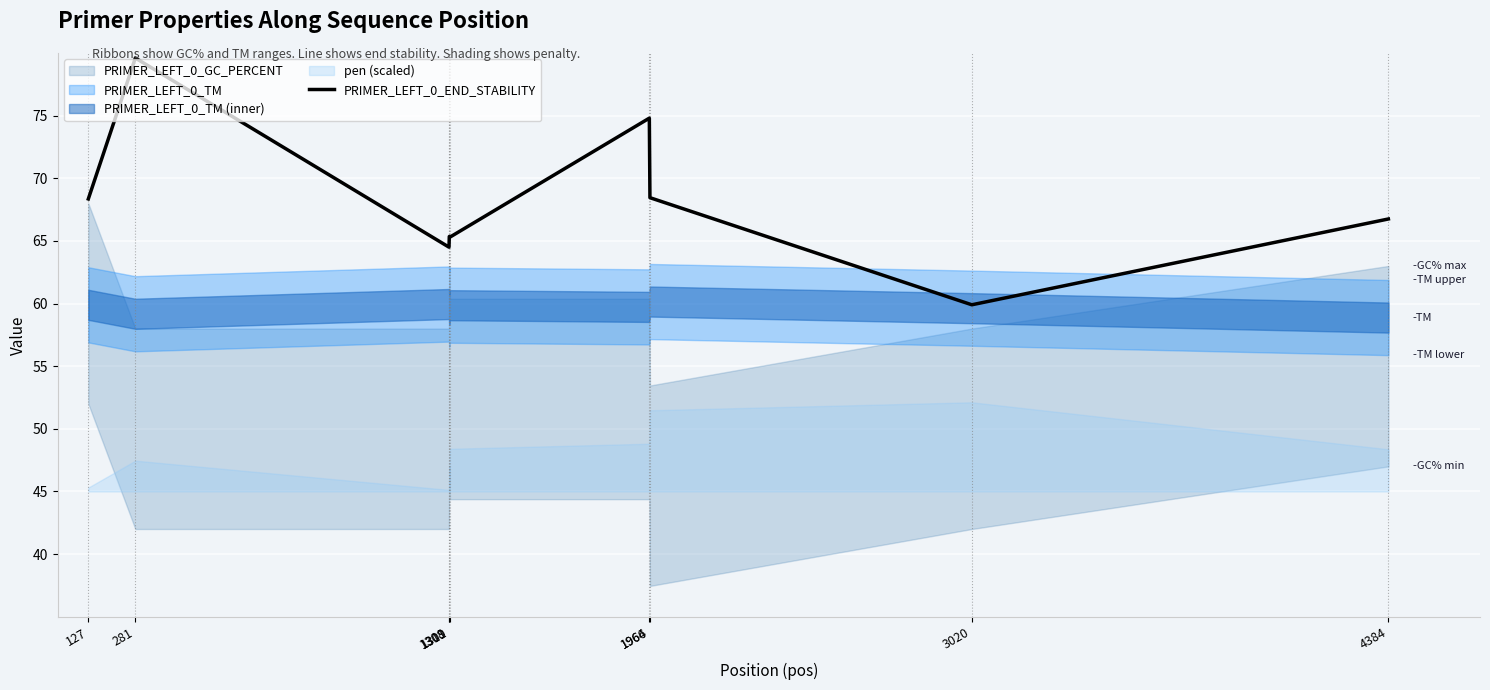

Where does the data first go above 66?

127